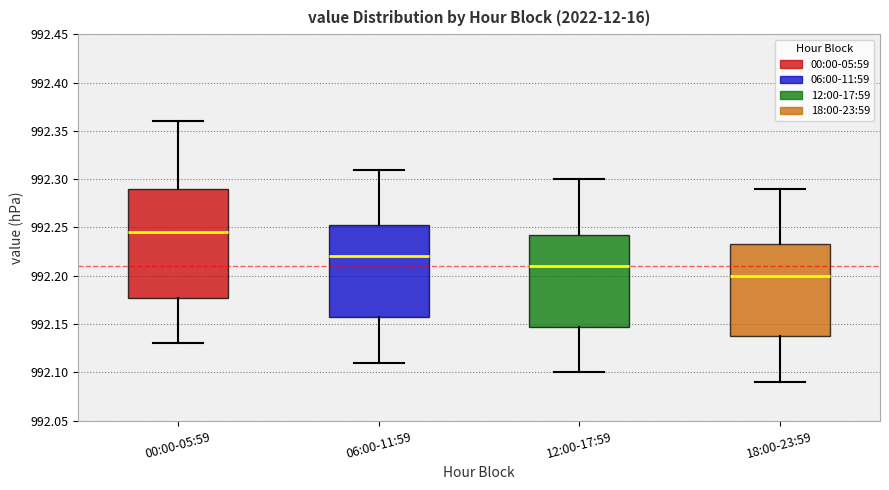

Where does the upper whisker of the box for 12:00-17:59 end on the y-axis? The values are not printed on the chart, so give them approximately, as read against the axis.

992.300